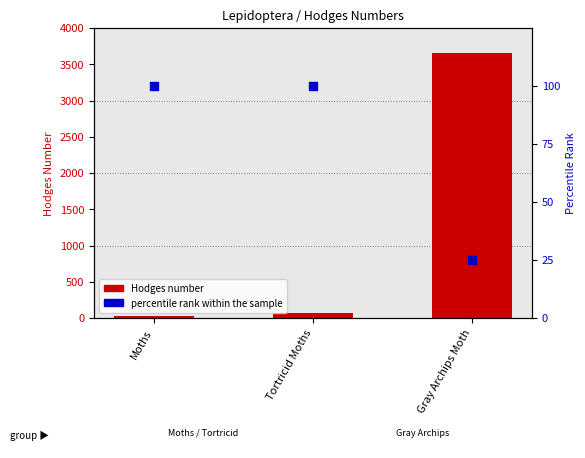

Is the value of Hodges number at Moths greater than the value of percentile rank within the sample at Moths?

No